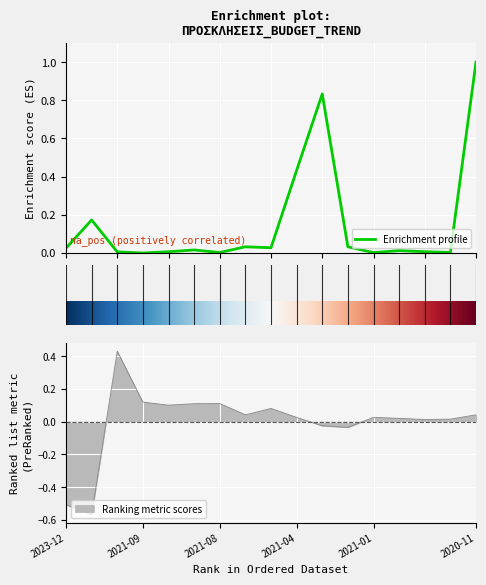

How many data points in Count are above 0?

13